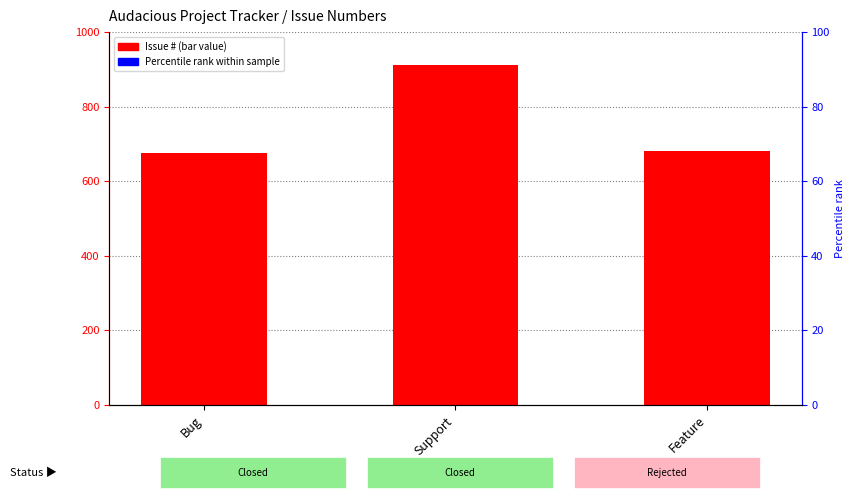

What is the sum of all values?

2270